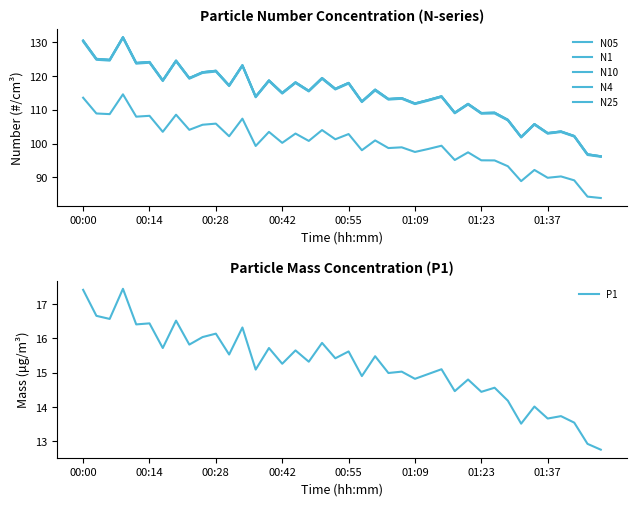

At which label is N4 closest to 113?

26